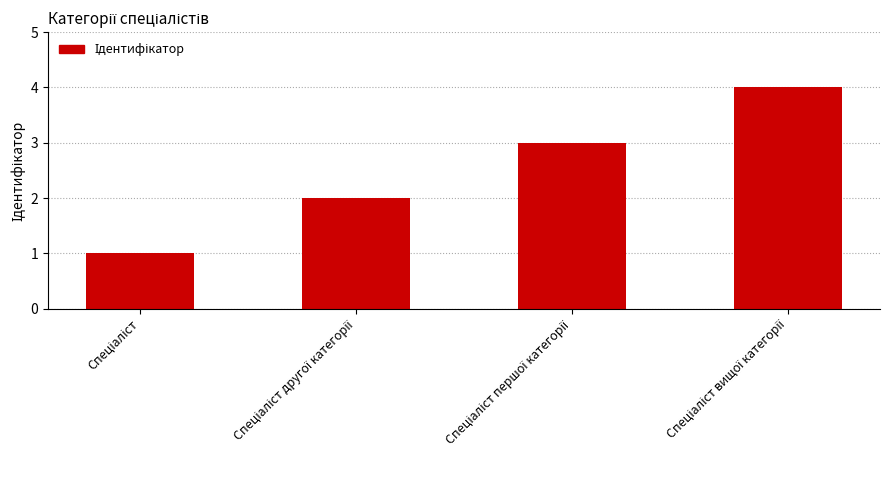

What is the greatest value displayed?

4